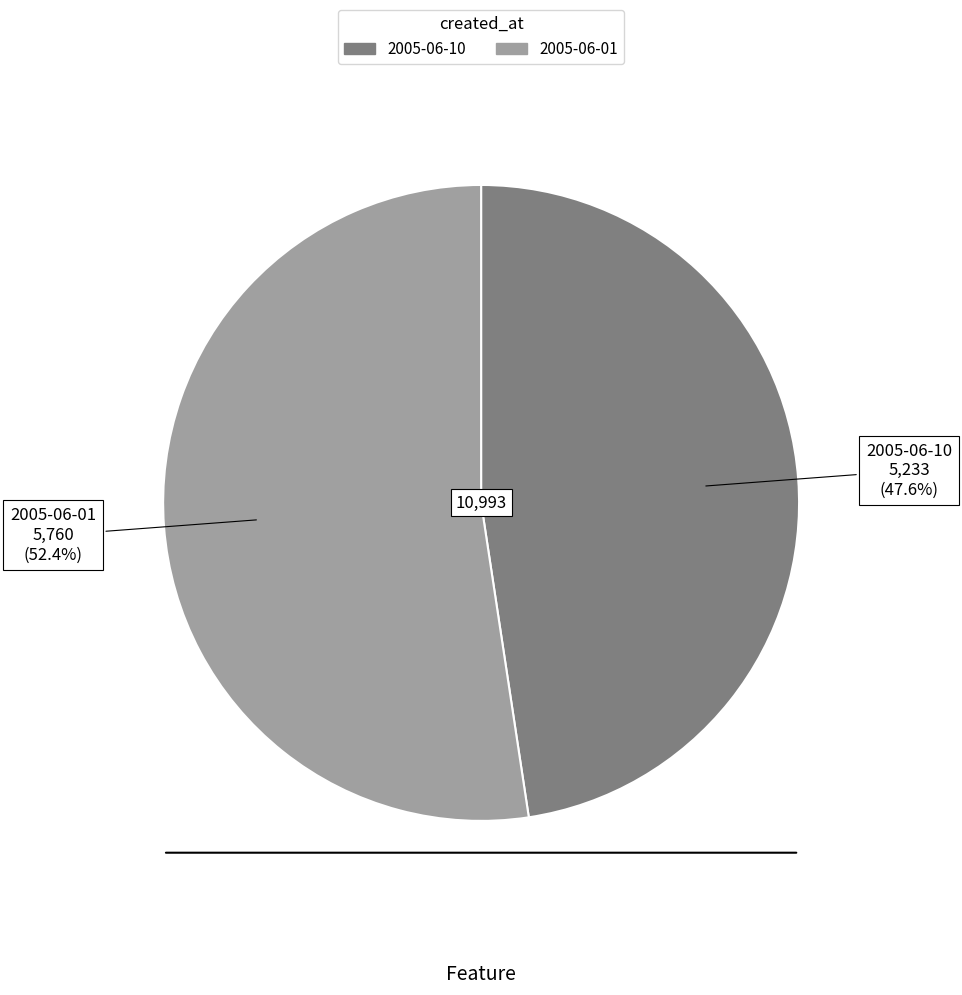

Which slice is the smallest?

2005-06-10